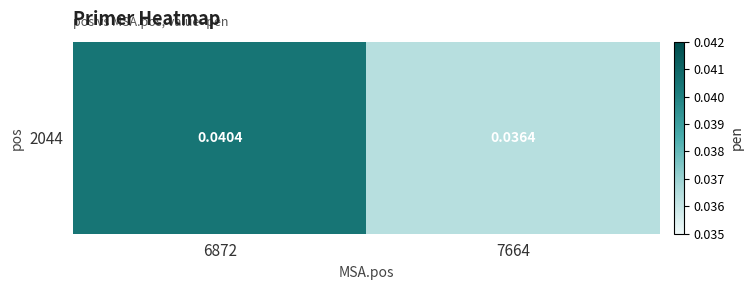

The value at 7664 is 0.0. True or false?

False